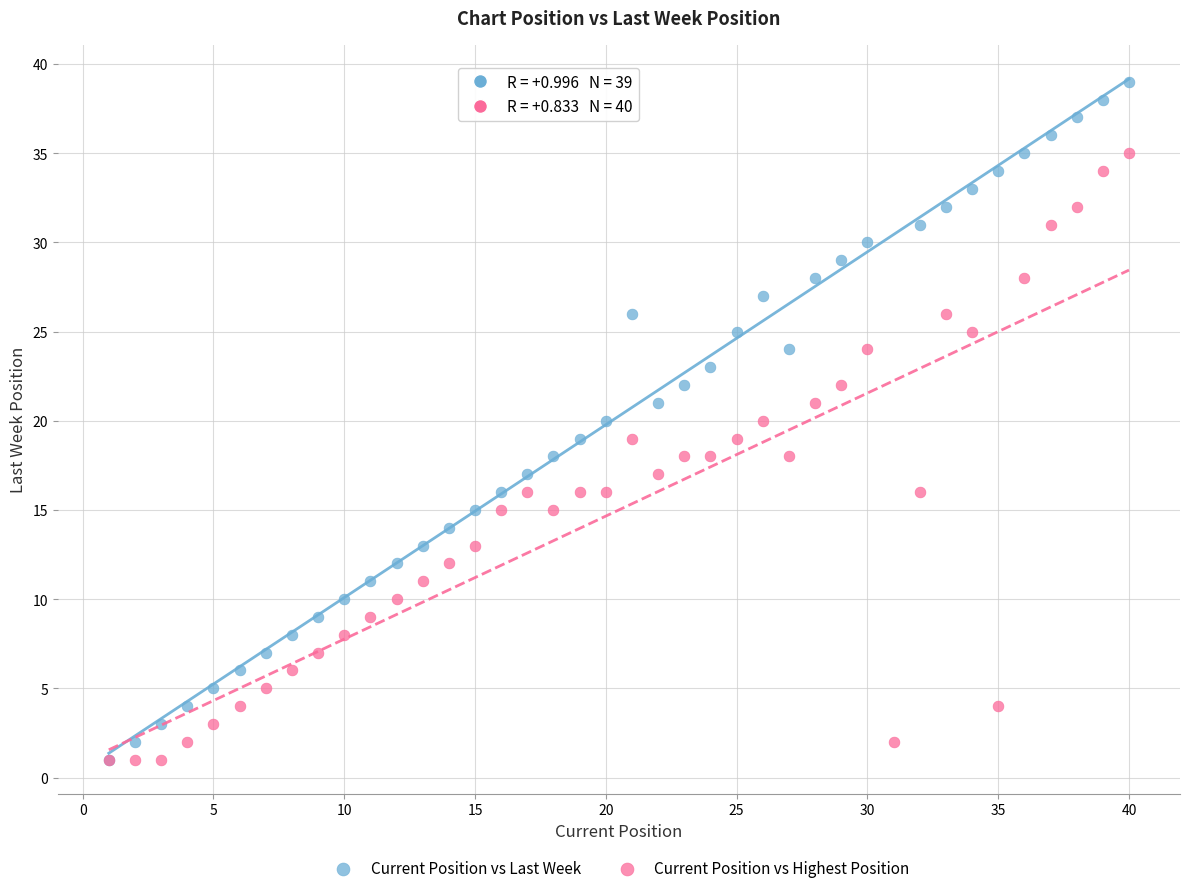

Which series has the largest Y range (max minus min)?

Current Position vs Last Week